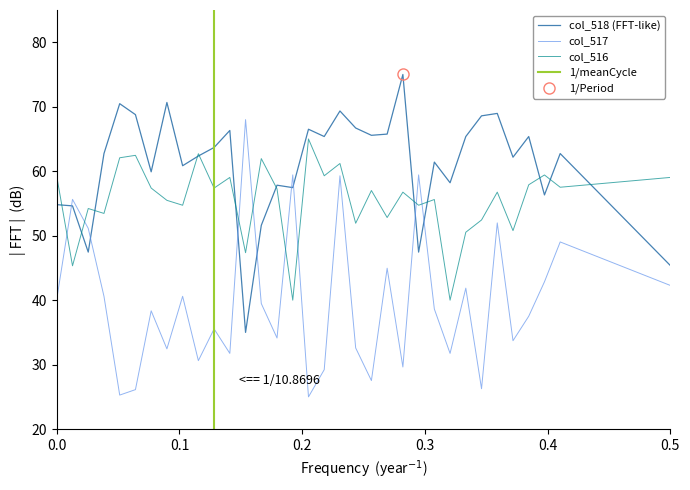

How many times do col_517 and col_516 cross each other?

8